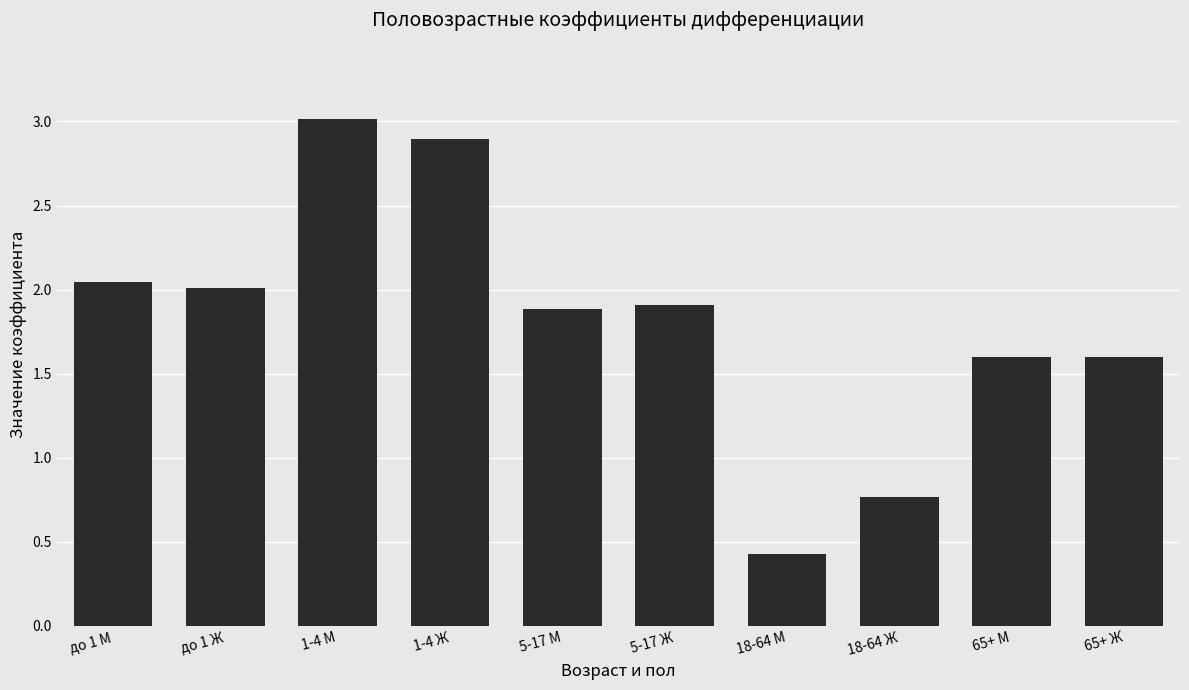

Where does the data first go above 1?

до 1 М